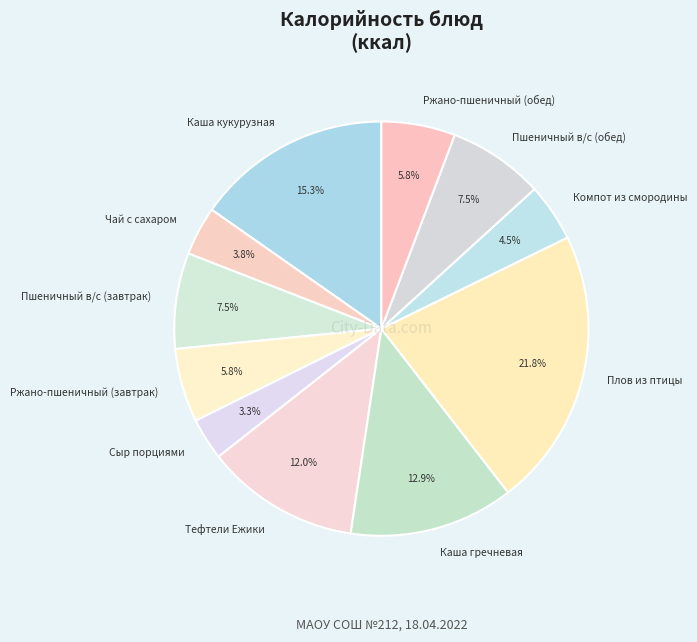

To the nearest percent, what is the combined percentage of Пшеничный в/с (завтрак) and Компот из смородины?

12%